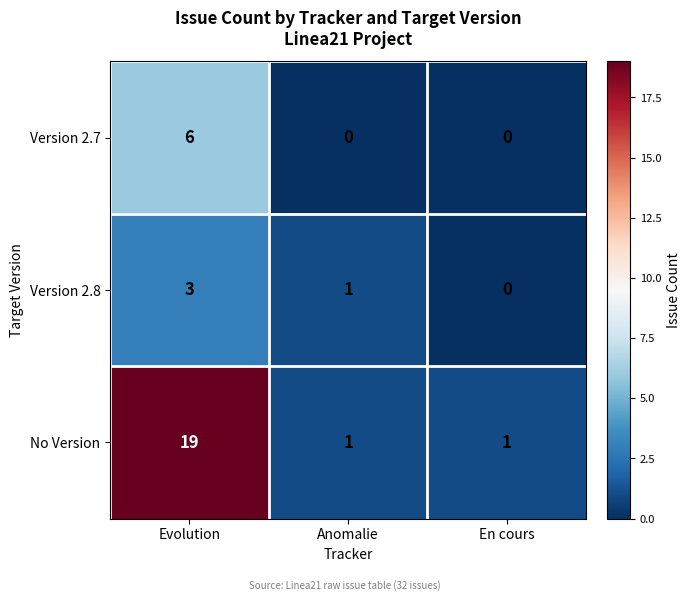

The Version 2.7 series shows 4 at Evolution. True or false?

False